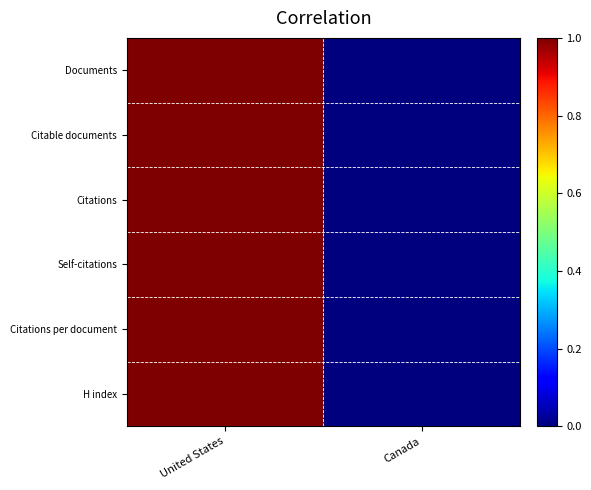

What is the total value across all series at United States?

6